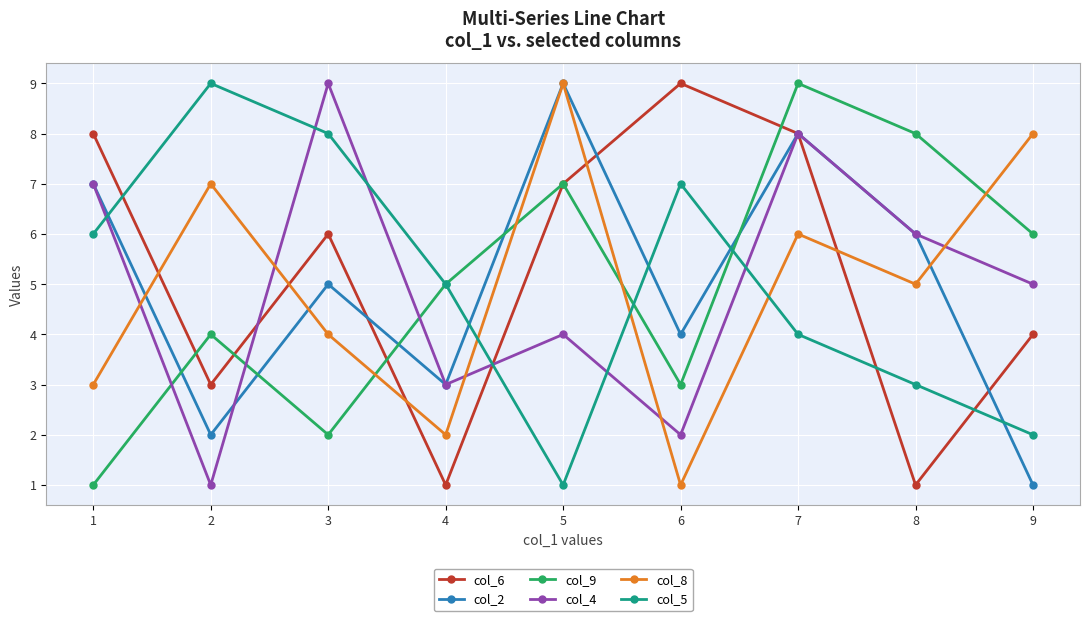

What is the value of the col_8 point at the 8th from the left?

5